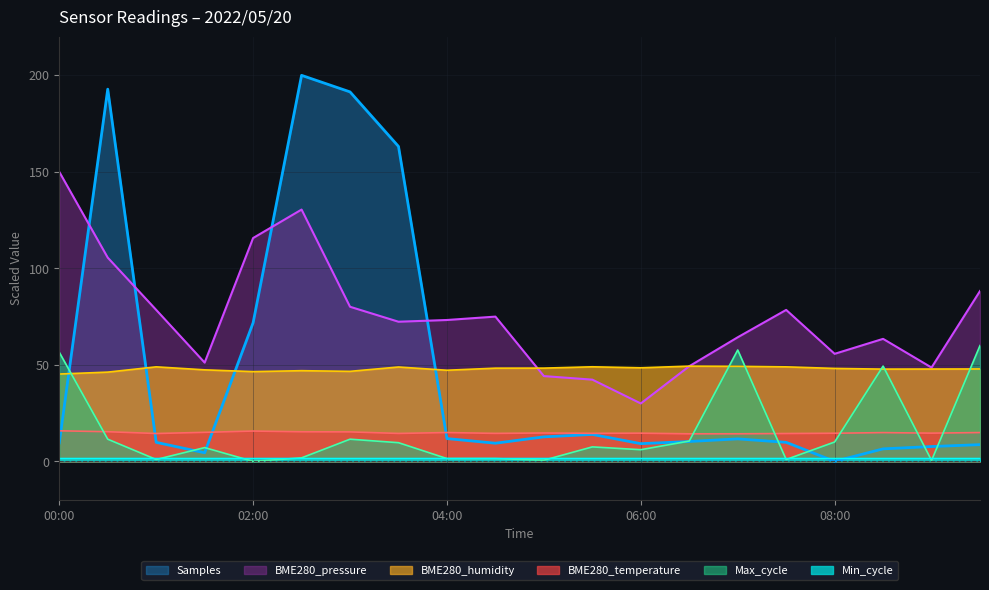

How many intersections are there between BME280_pressure and BME280_humidity?

2